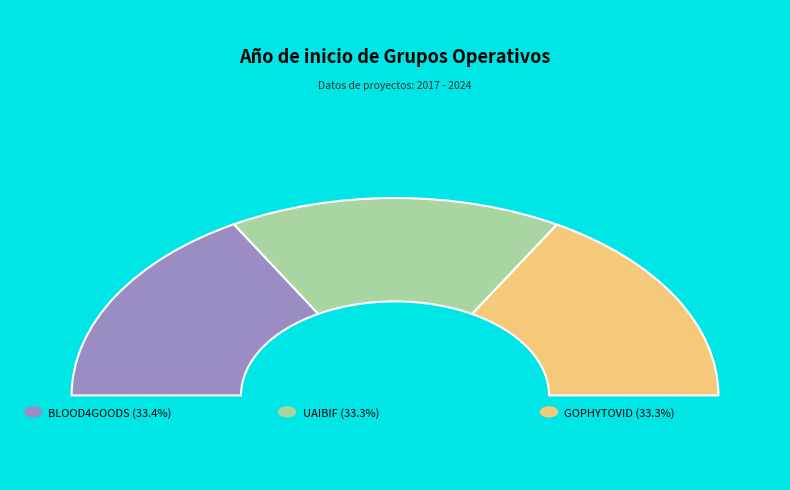

Does BLOOD4GOODS represent more than half of the total?

No